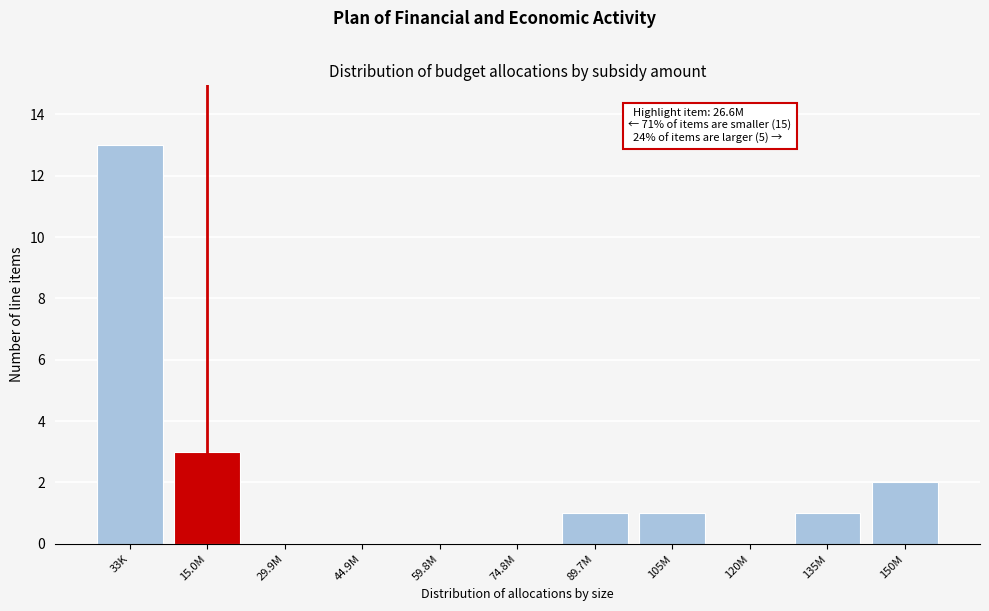

Reading left to right, transcribe all the data shown in this chart.

33K=13	15.0M=3	29.9M=0	44.9M=0	59.8M=0	74.8M=0	89.7M=1	105M=1	120M=0	135M=1	150M=2